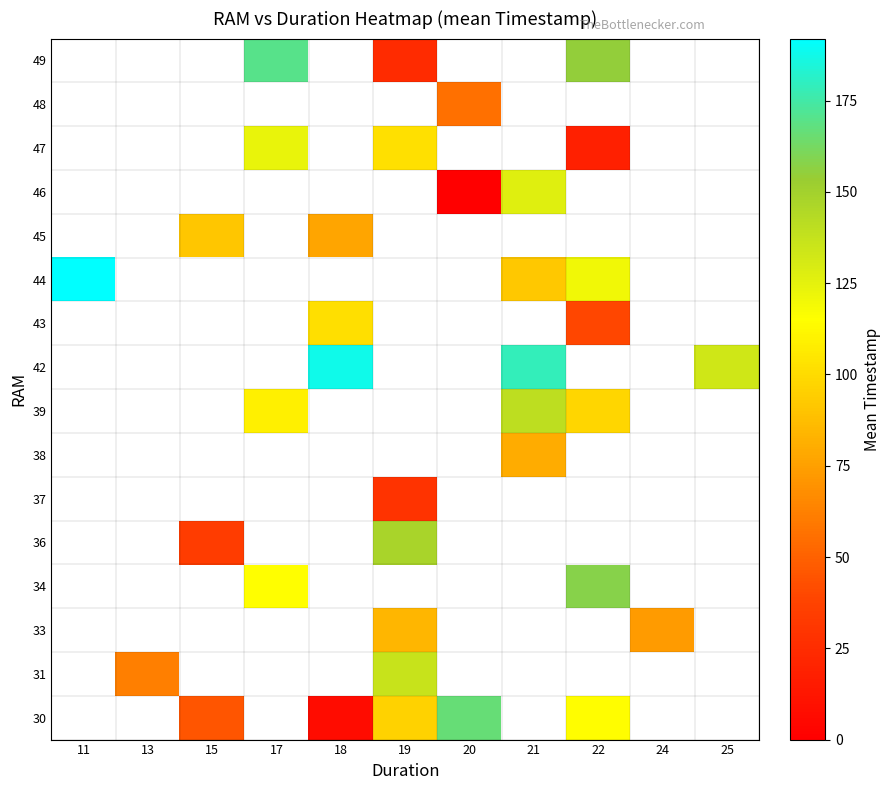

What is the greatest value displayed?

192.0